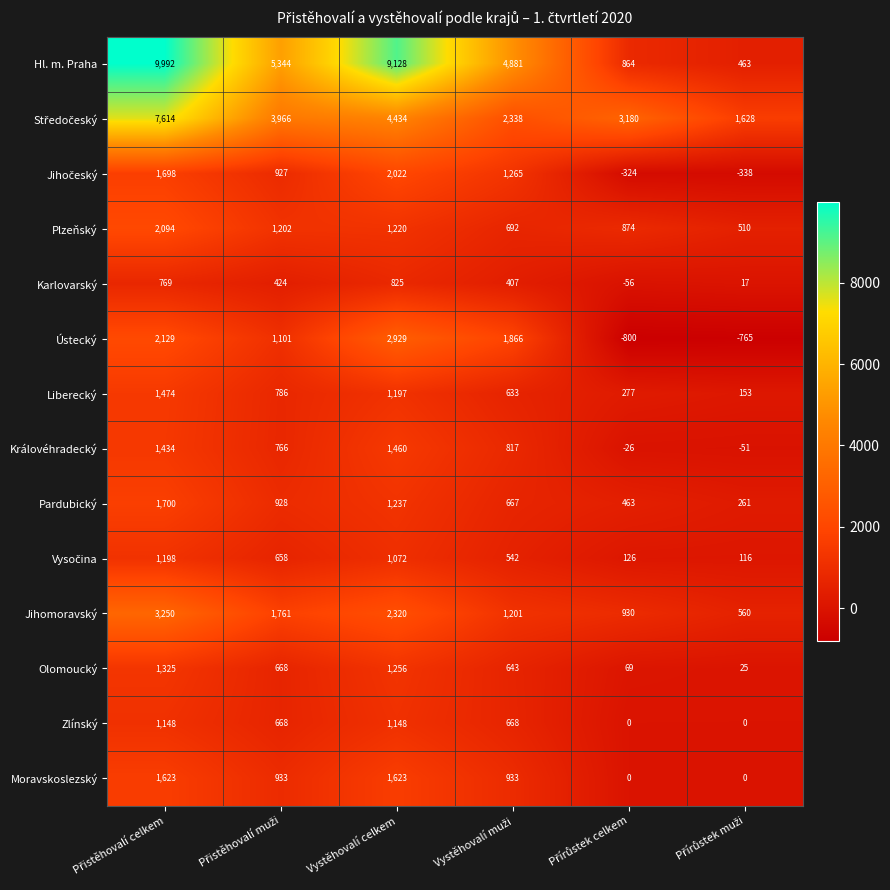

Is it true that Liberecký equals 1197 at Vystěhovalí celkem?

True